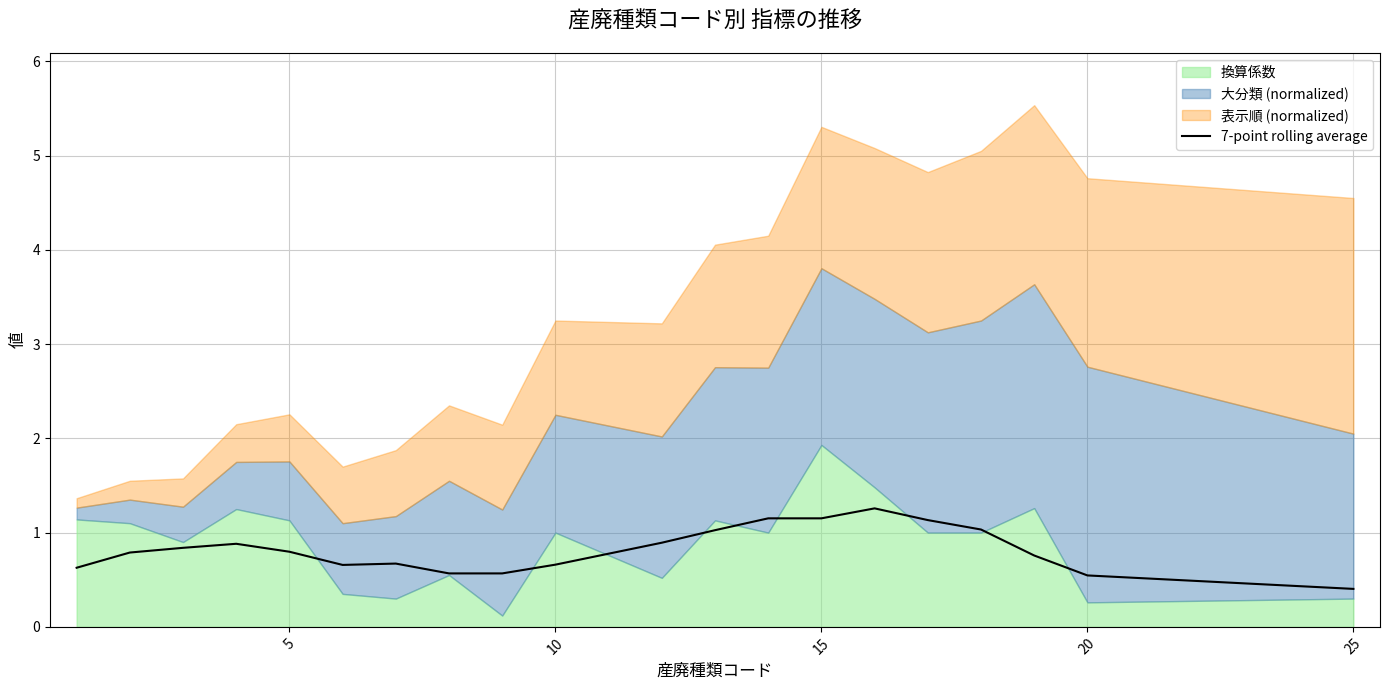

Where is 7-point rolling average nearest to the value 0?

25